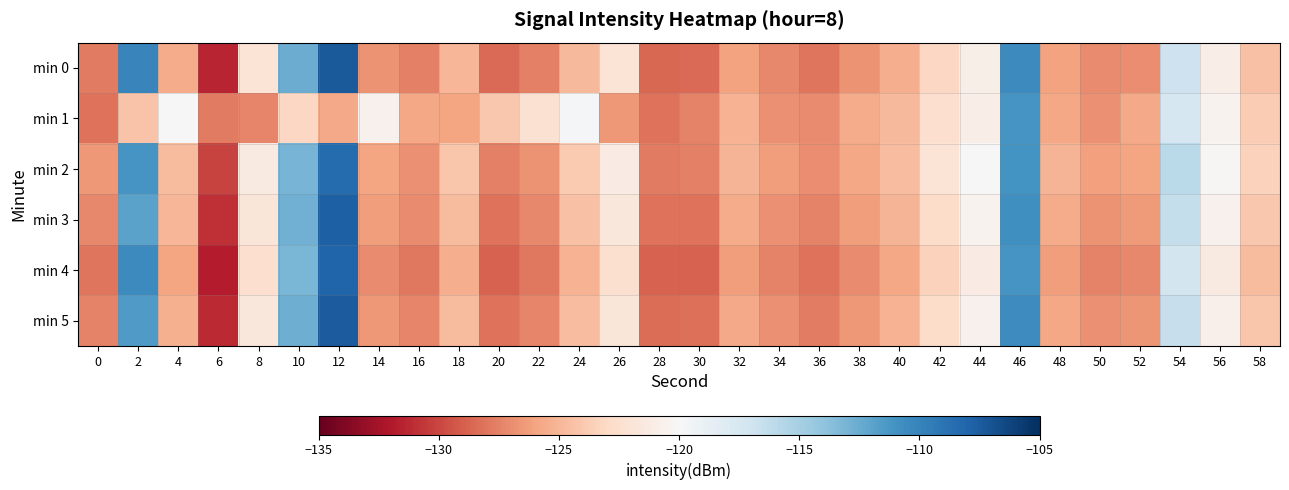

Which series has the widest spread of values?

min 0